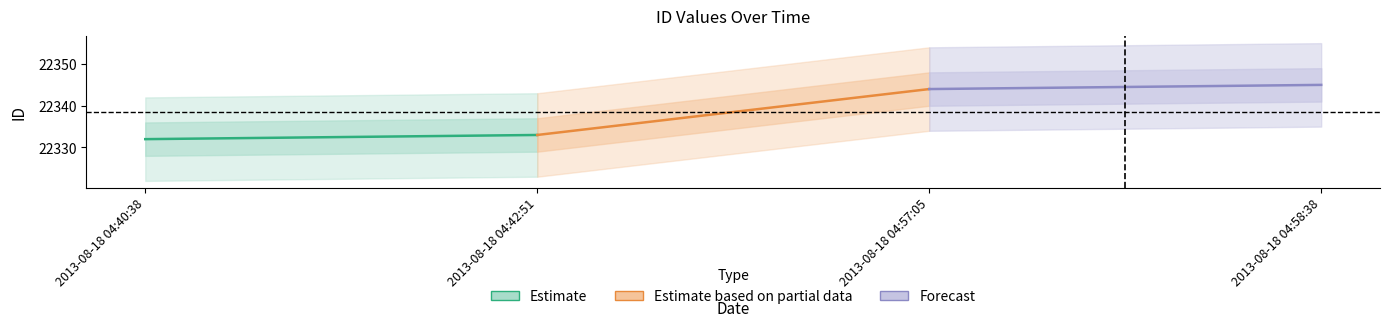

What is the spread (max minus min) of values at 2013-08-18 04:40:38?

12